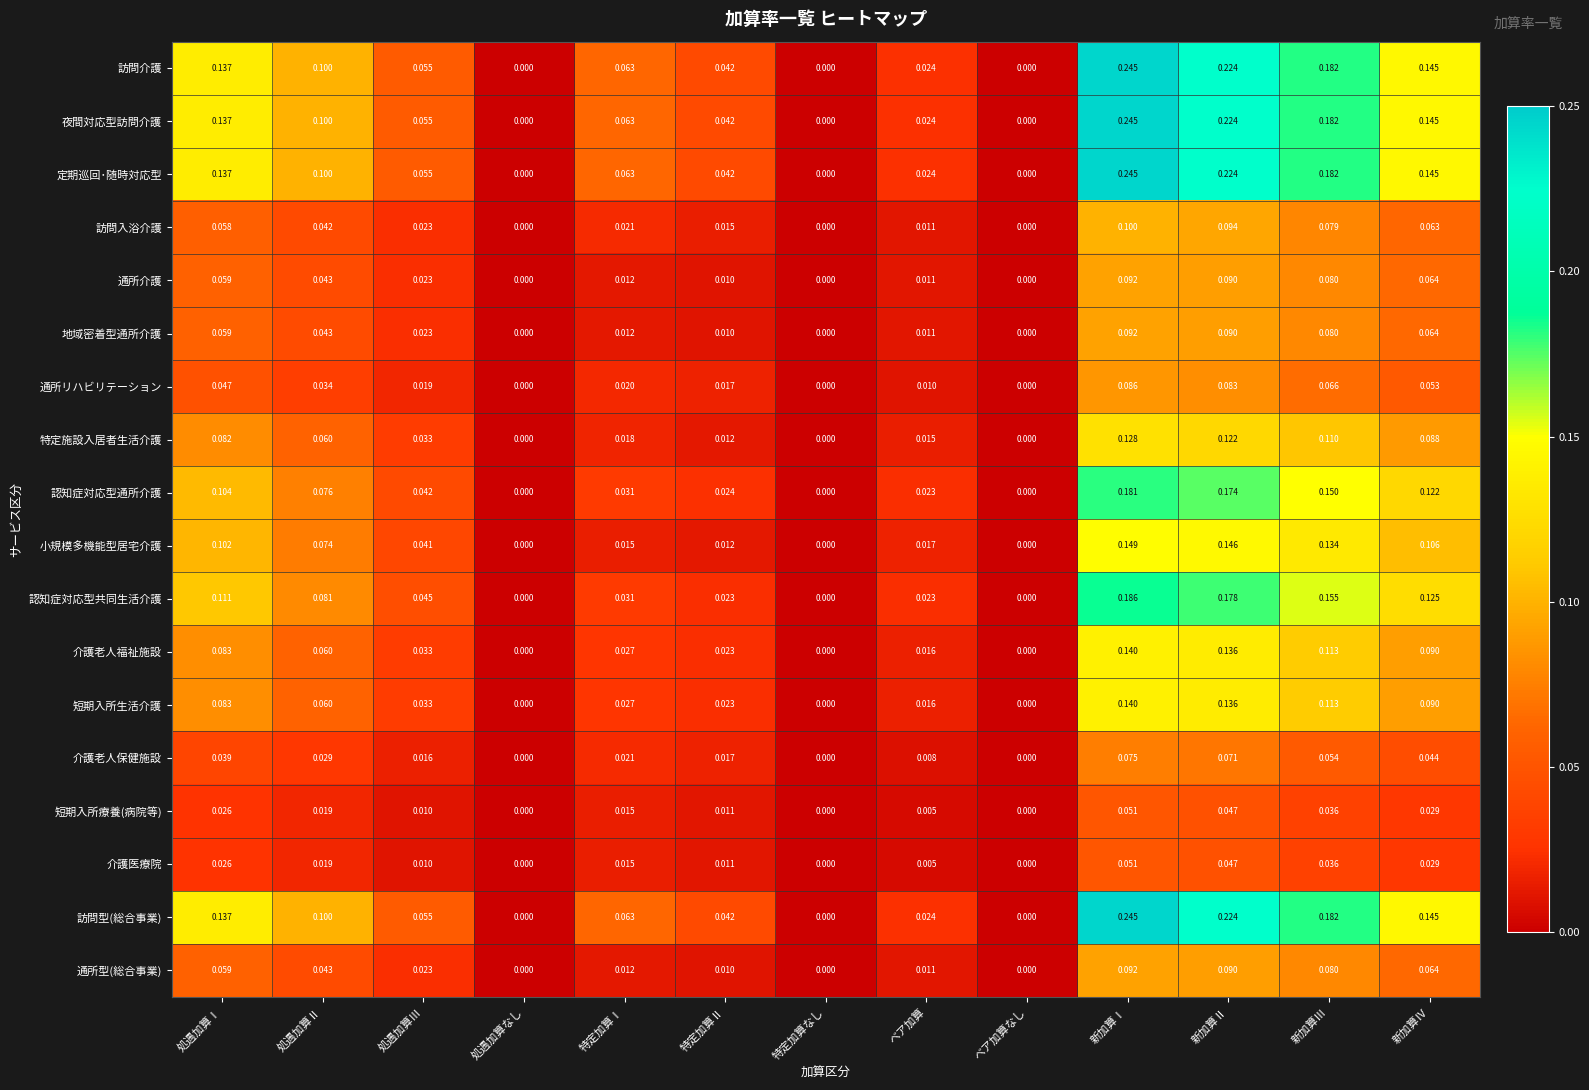

At which category does the chart reach its peak across all series?

新加算Ⅰ